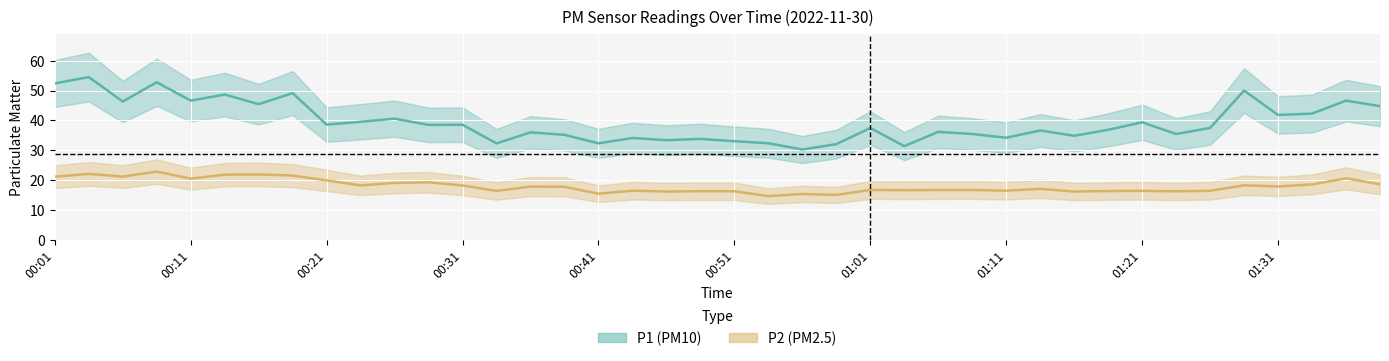

What is the average value of the P1 series?

39.4